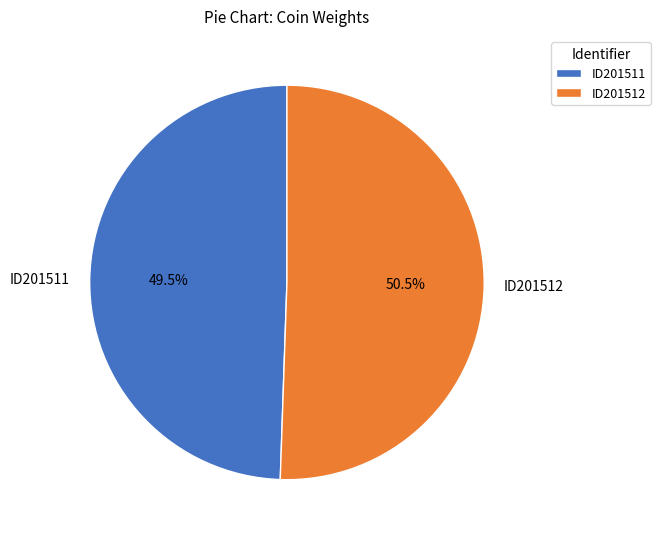

To the nearest percent, what is the difference between the largest and smallest slice percentages?

1%